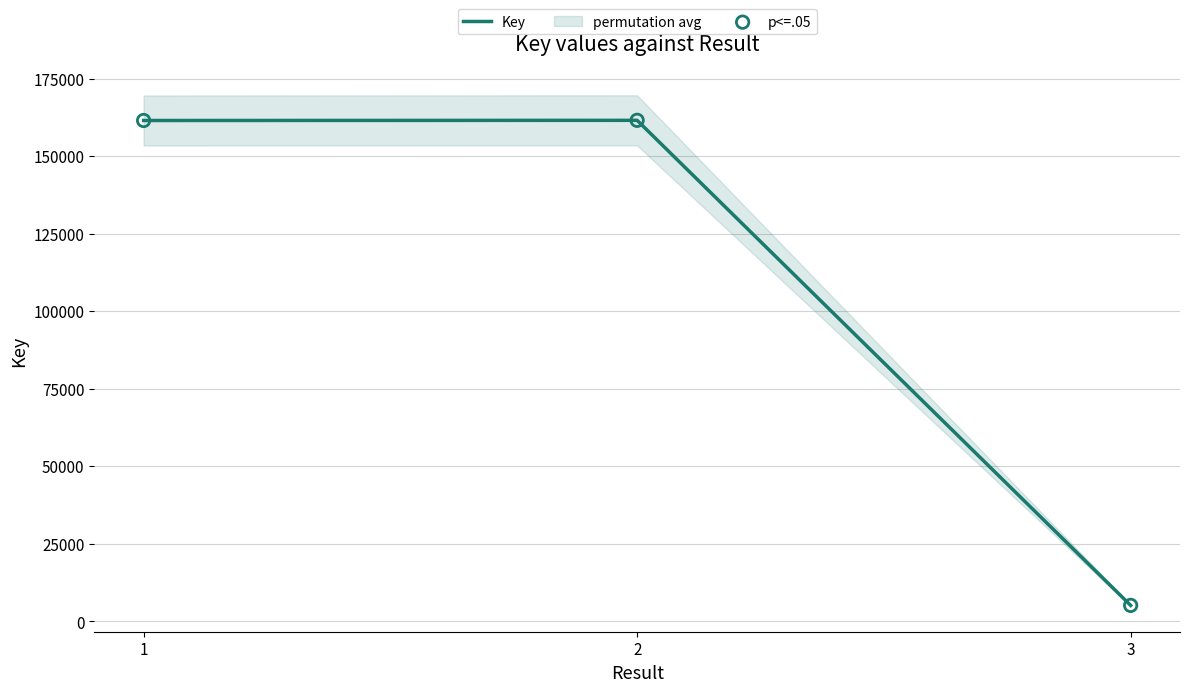

Which series has the largest total across all categories?

Key